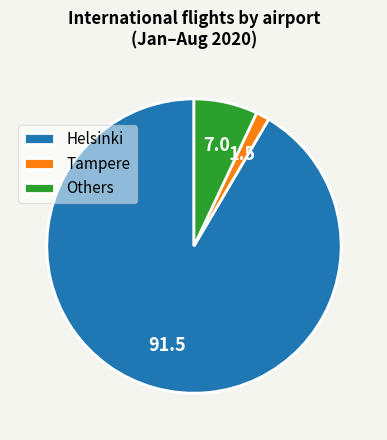

What is the smallest slice in the pie chart?

Tampere